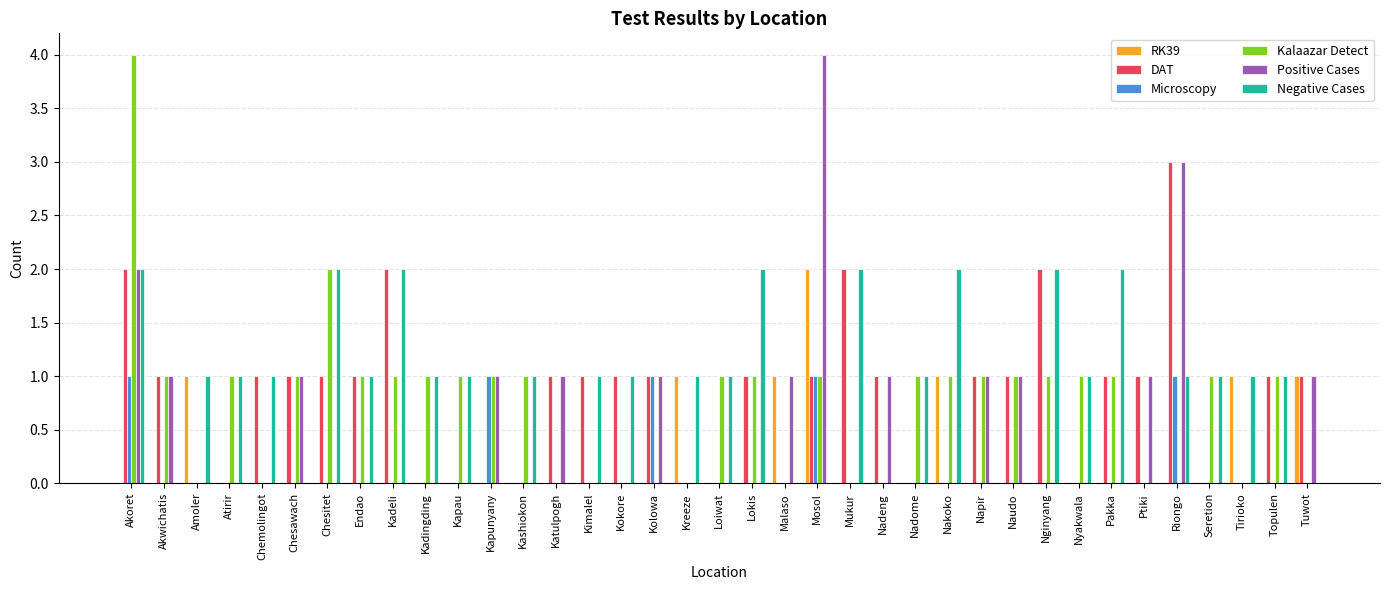

The value of Positive Cases at Amoler is -2. True or false?

False